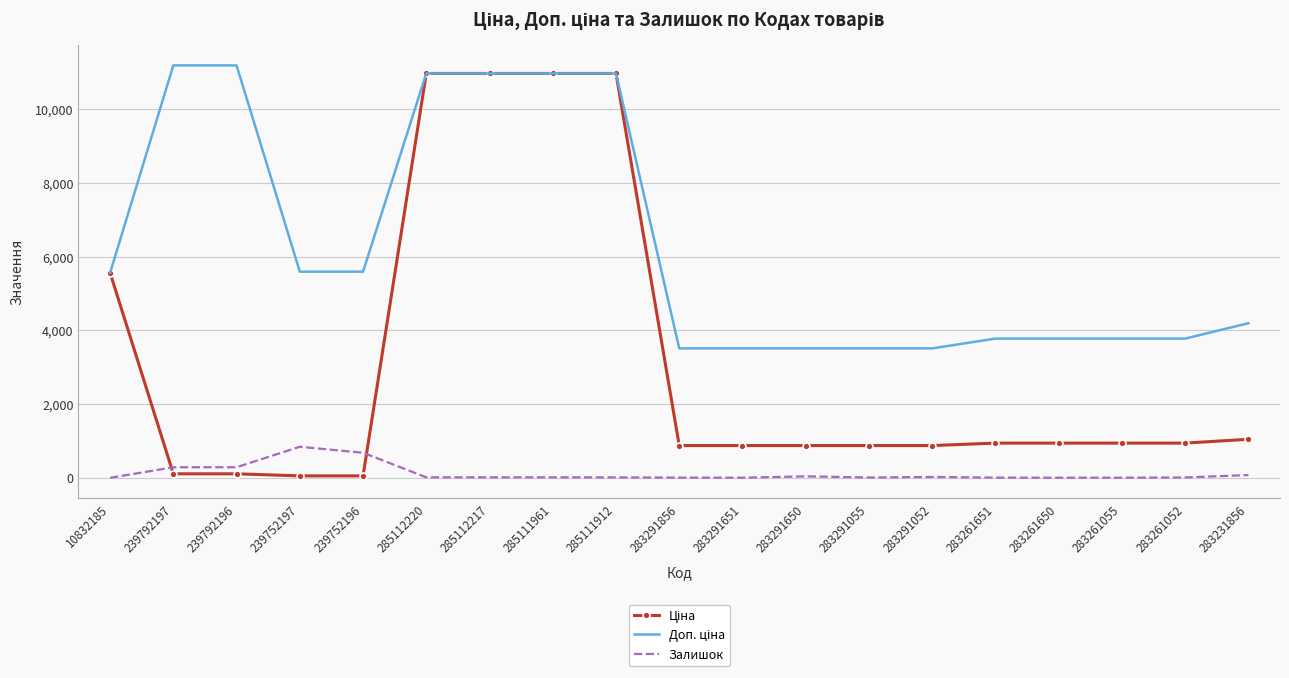

What is the highest value of the Залишок series?

845.0